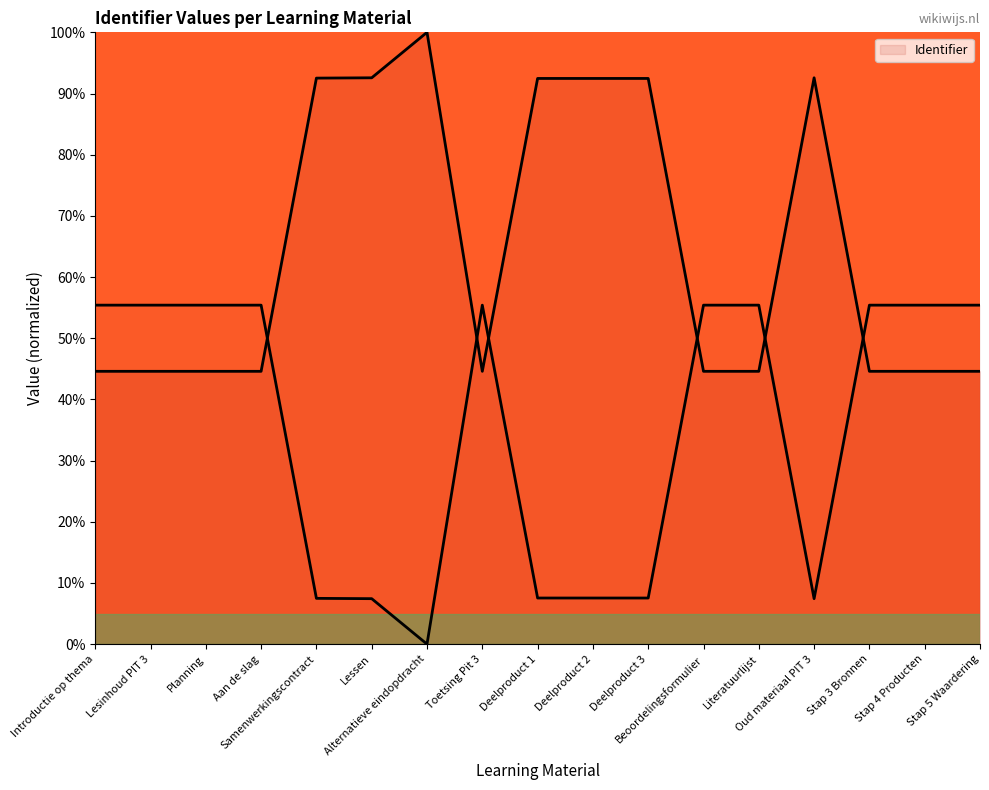

What is the label of the 16th point from the left?

Stap 4 Producten